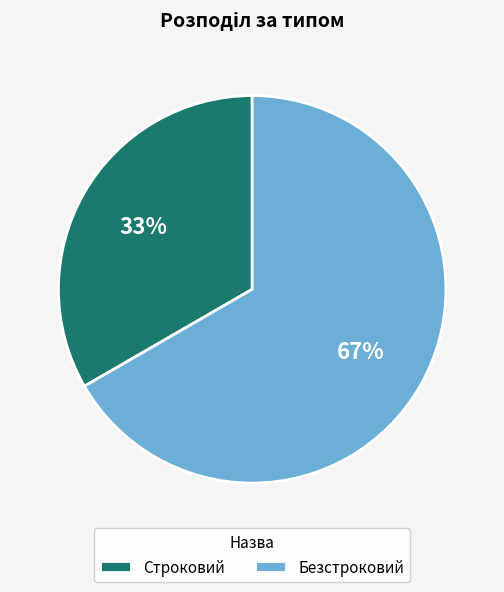

What is the ratio of the value at Безстроковий to the value at Строковий?

2.0